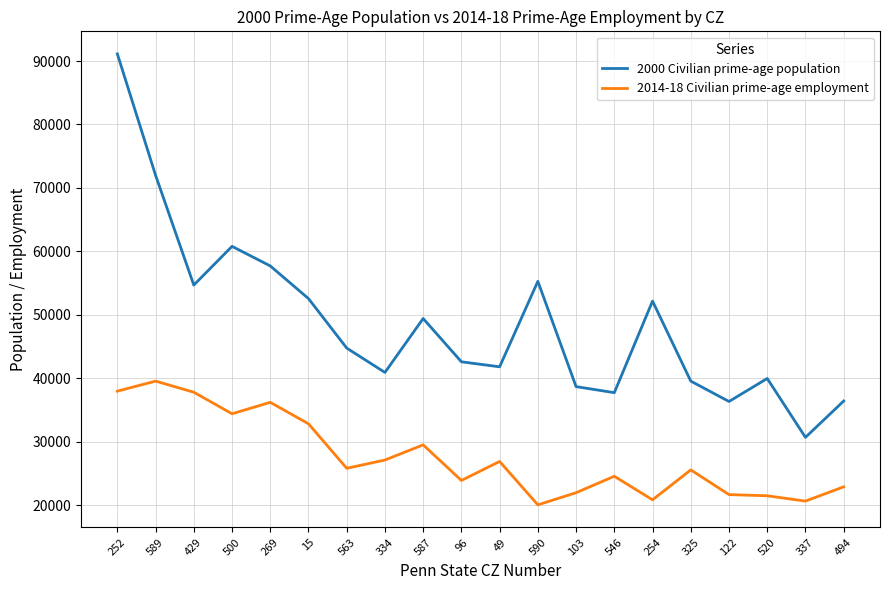

Between 269 and 494, which series saw the biggest shift?

2000 Civilian prime-age population